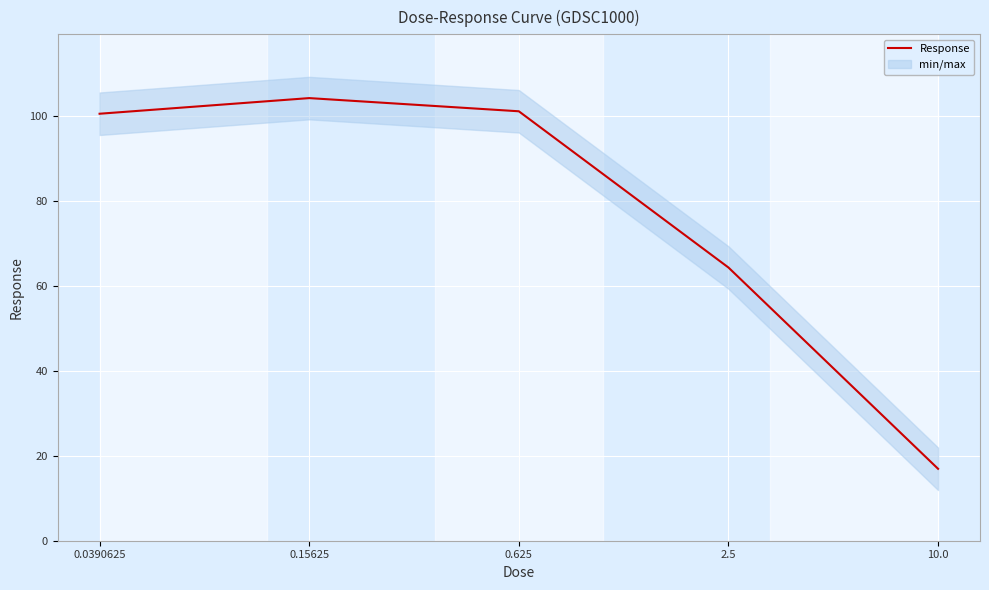

Where is the data nearest to the value 60?

2.5